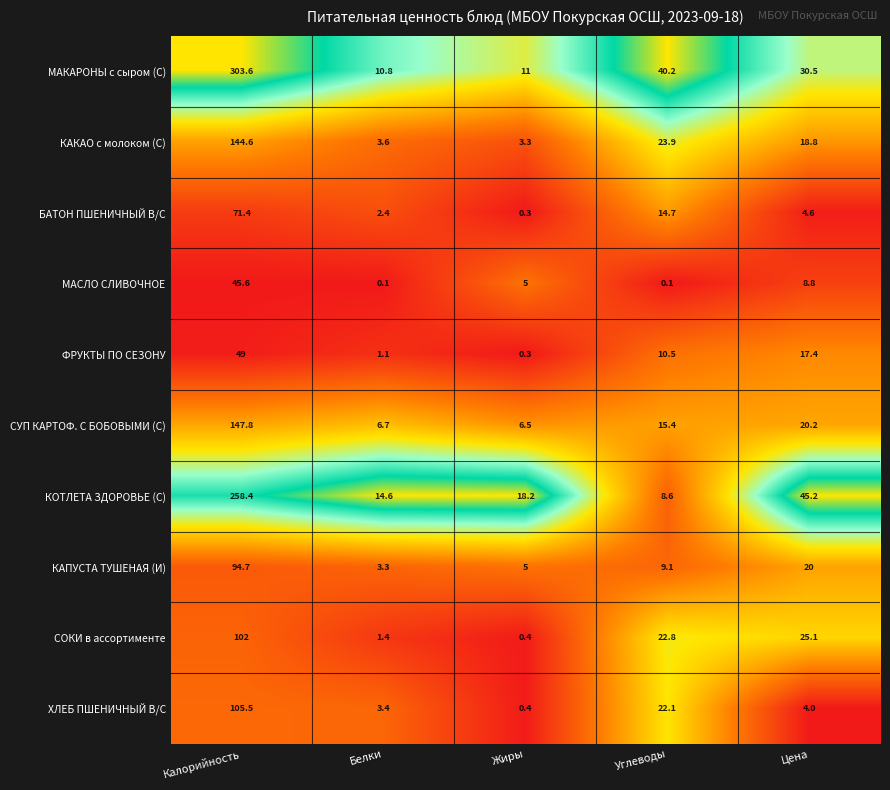

What is the sum of all КОТЛЕТА ЗДОРОВЬЕ (С) values?

345.0